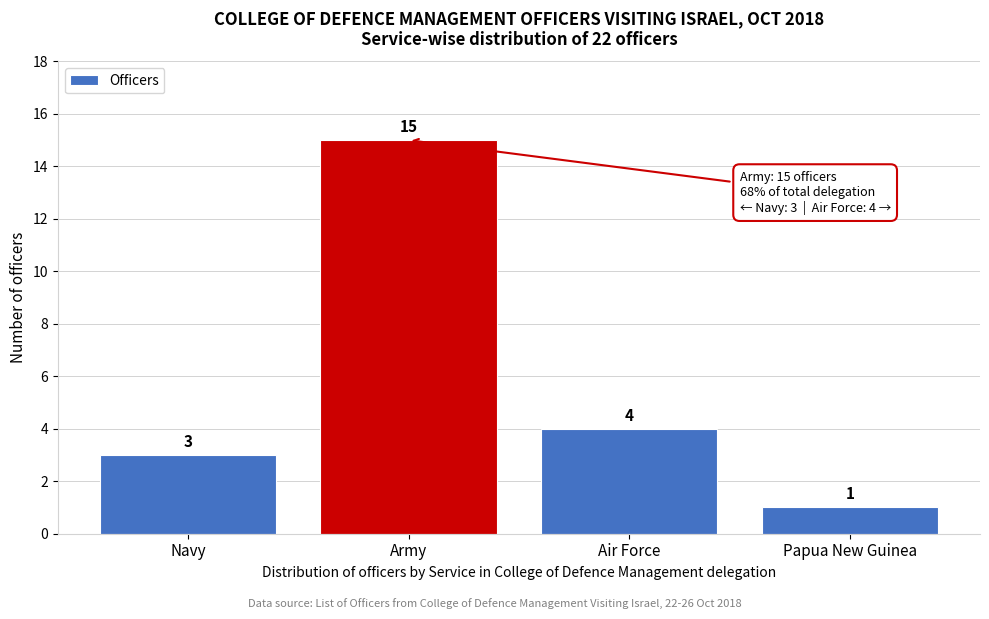

Reading left to right, transcribe all the data shown in this chart.

3	15	4	1